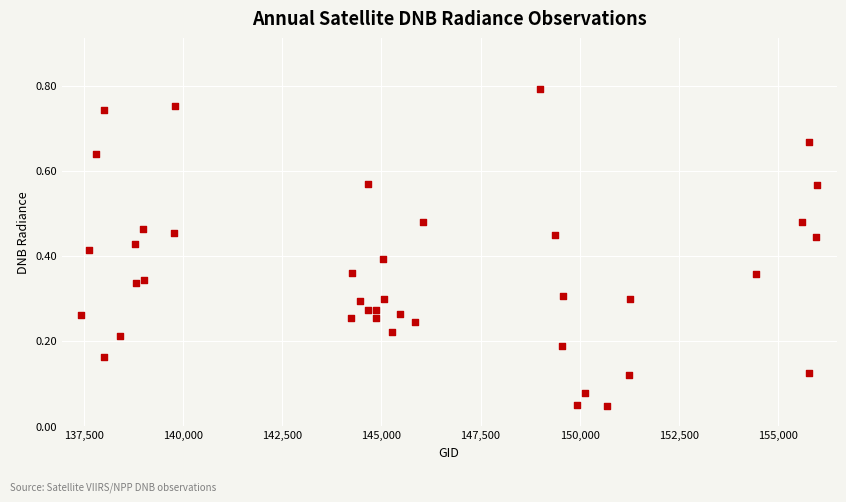

What is the range of X values (max minus min)?

18529.0